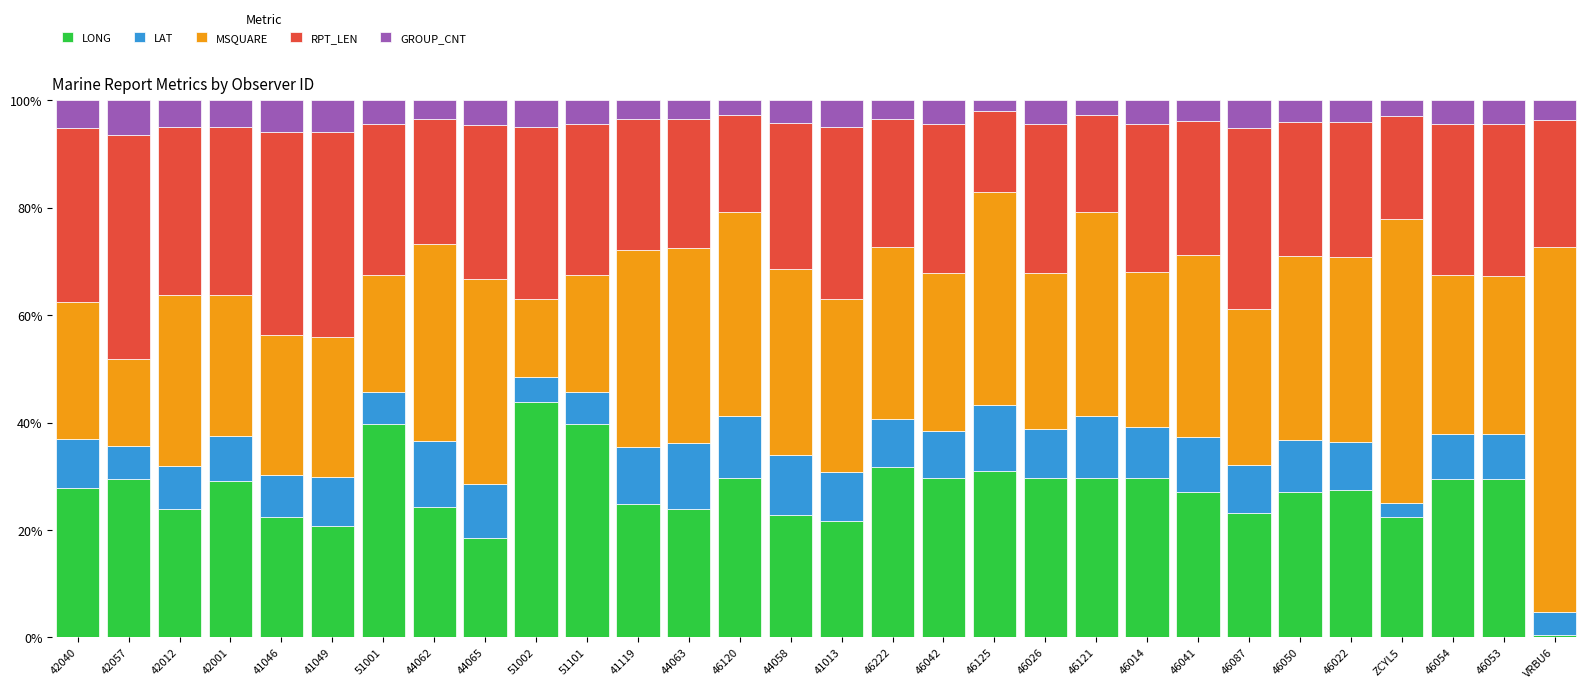

What is the total value across all series at 41046?

100.0